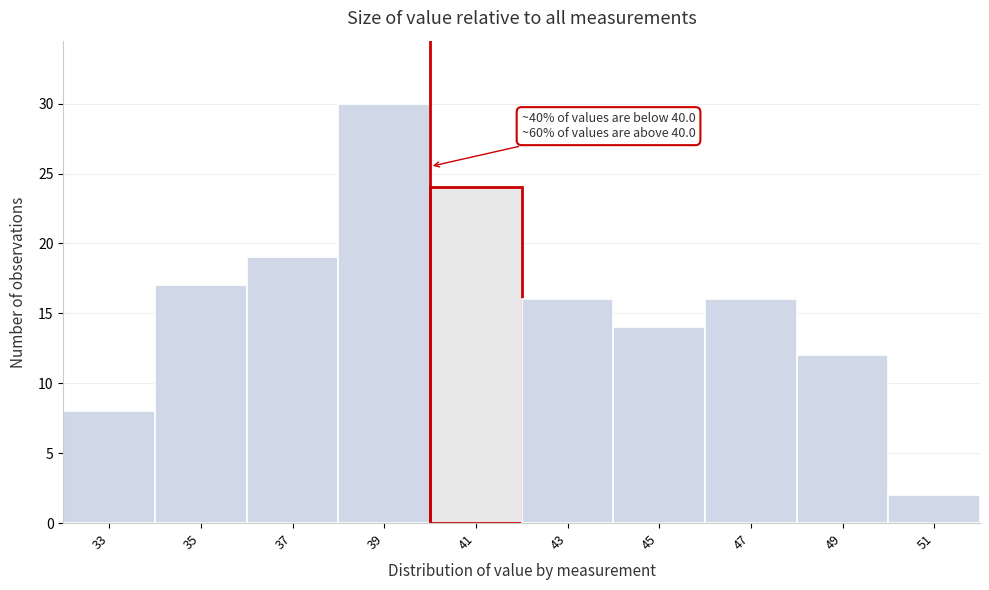

Over which range of the x-axis is the bar tallest?

38 to 40